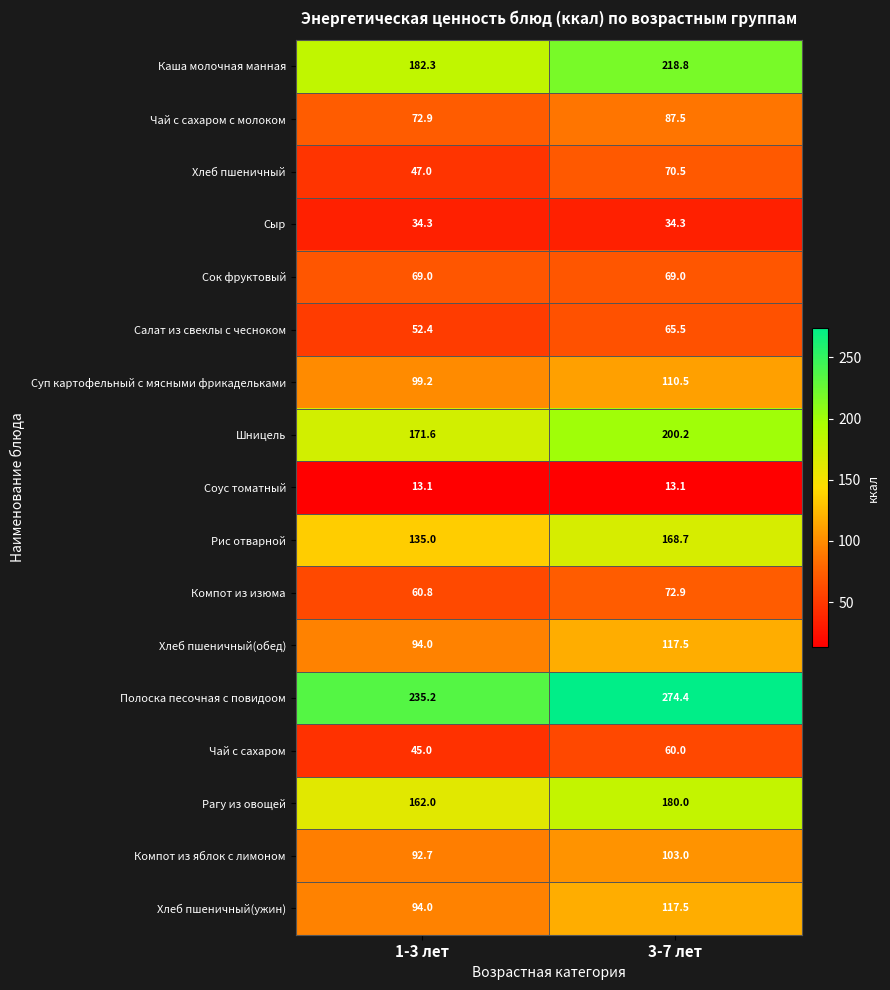

What is the difference between the Хлеб пшеничный(ужин) values at 1-3 лет and 3-7 лет?

23.5